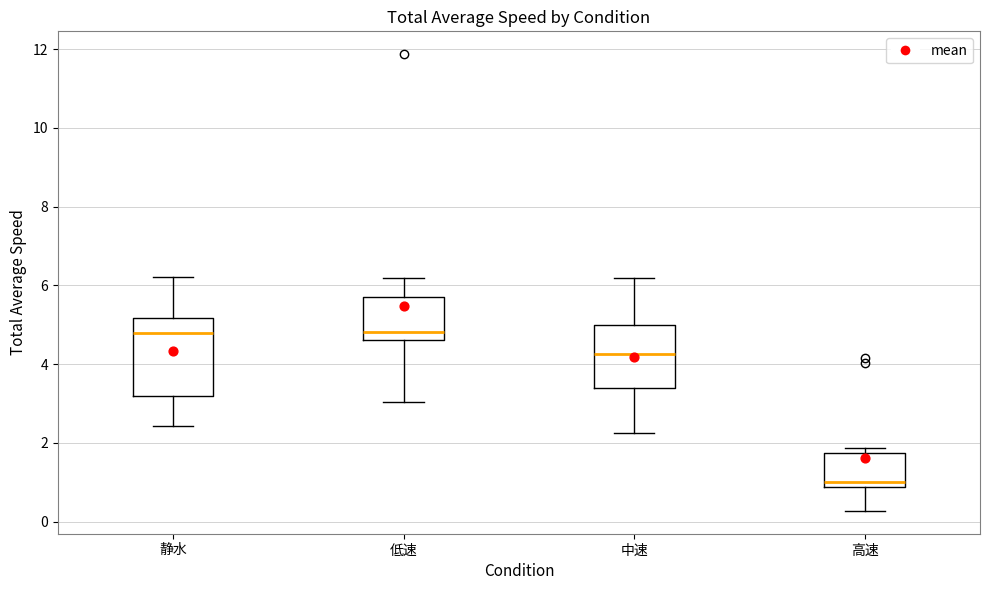

Reading left to right, transcribe this box plot: for each box, give where its median line is, the range the box spans, and where its two whiskers end, as read against the y-axis. The values are not printed on the chart, so give them approximately, as read against the axis.

静水: median 4.8, box 3.2 to 5.2, whiskers 2.4 to 6.2
低速: median 4.8, box 4.6 to 5.8, whiskers 3.0 to 6.2
中速: median 4.2, box 3.4 to 5.0, whiskers 2.2 to 6.2
高速: median 1.0, box 0.8 to 1.8, whiskers 0.2 to 1.8 (just above the box's upper edge)